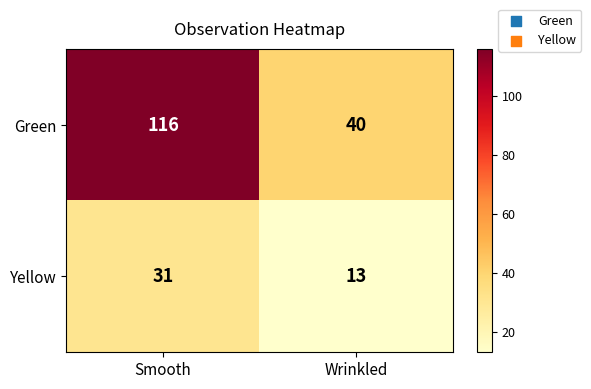

Which label corresponds to the largest value in the chart?

Smooth